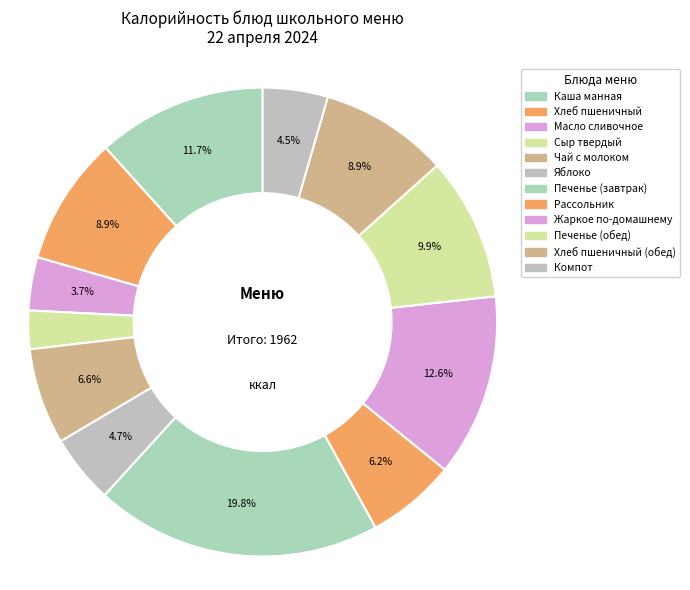

How many slices are in this pie chart?

12